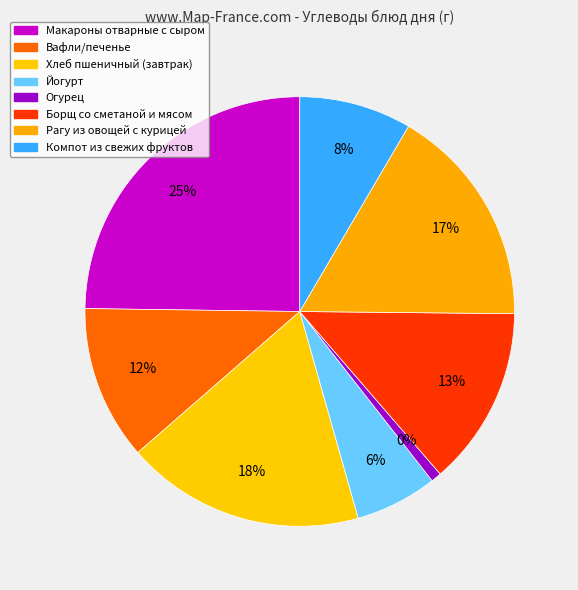

How many slices are in this pie chart?

8